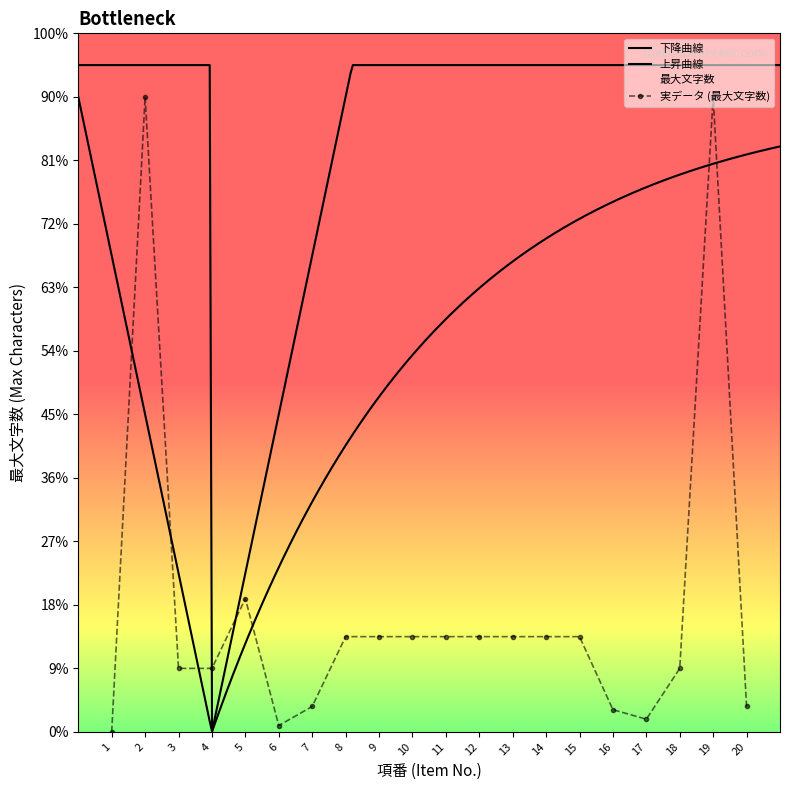

What is the value of the 15th point from the left?

30